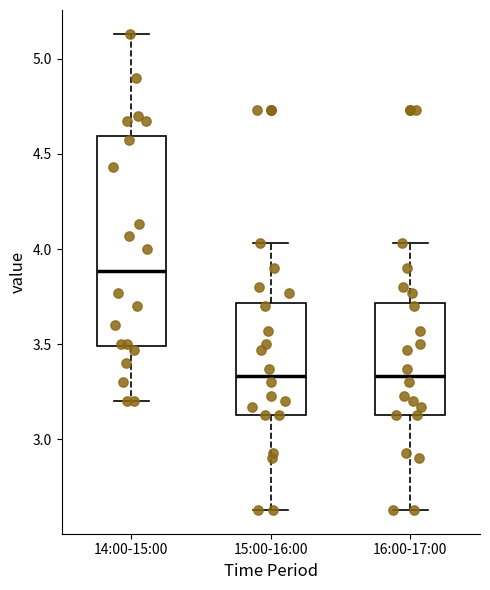

Which box is the tallest, from its lower edge to its upper edge?

14:00-15:00